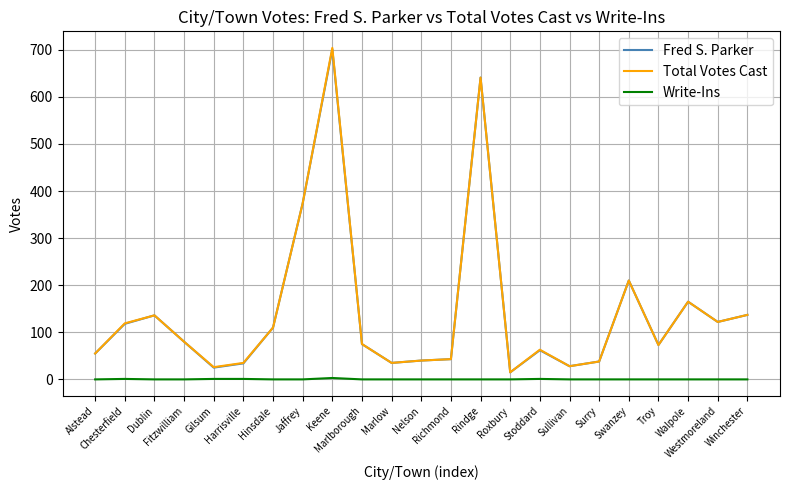

What is the sum of all Total Votes Cast values?

3324